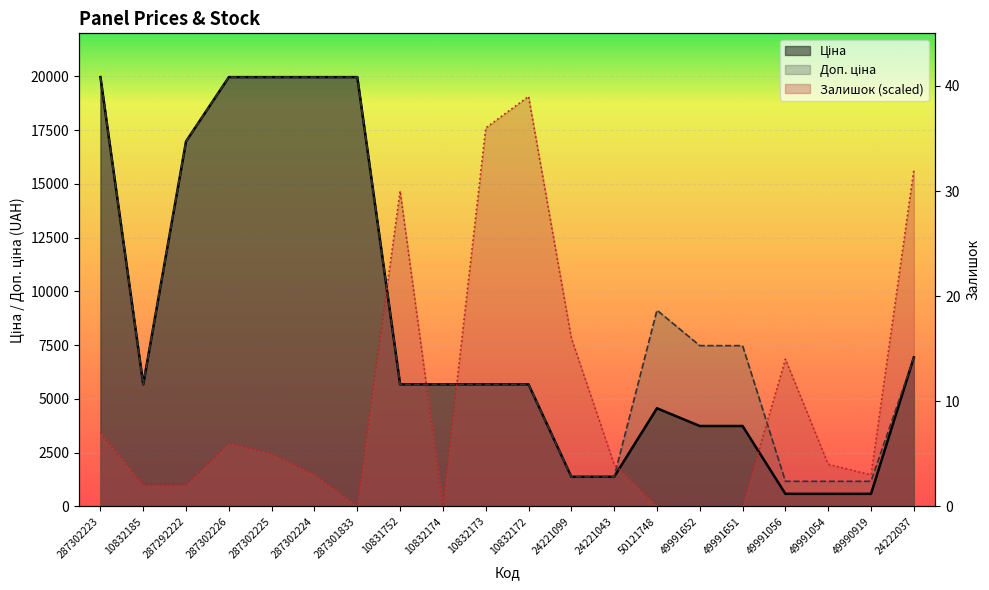

What is the difference between the maximum and second lowest values in the Доп. ціна series?

18799.2